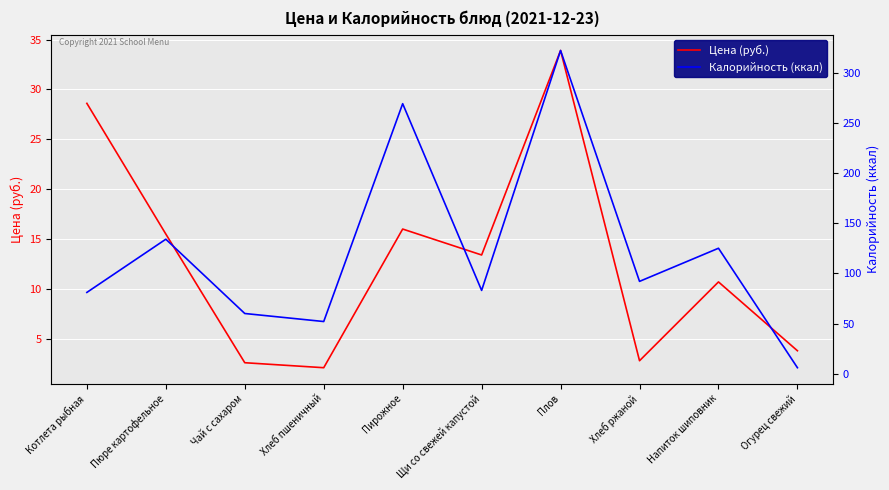

At which category does Цена (руб.) reach its first local peak?

Пирожное